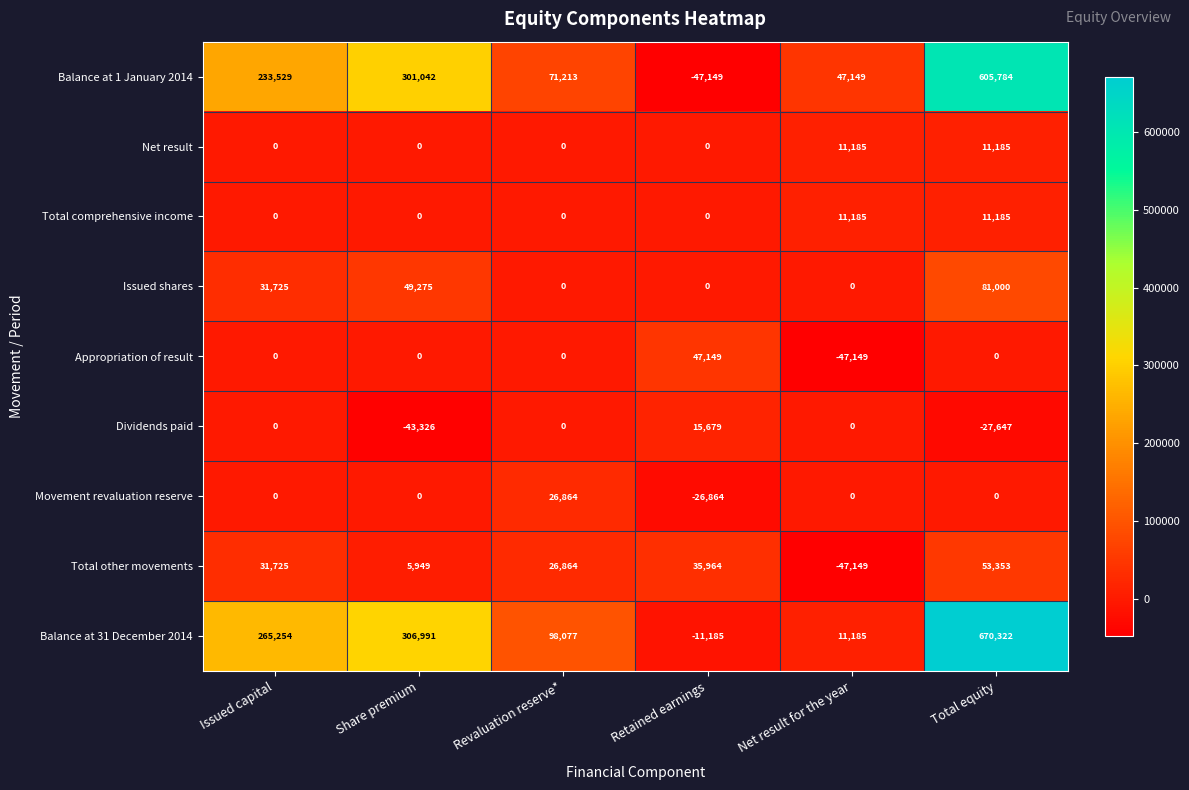

Which series has the largest total across all categories?

Balance at 31 December 2014